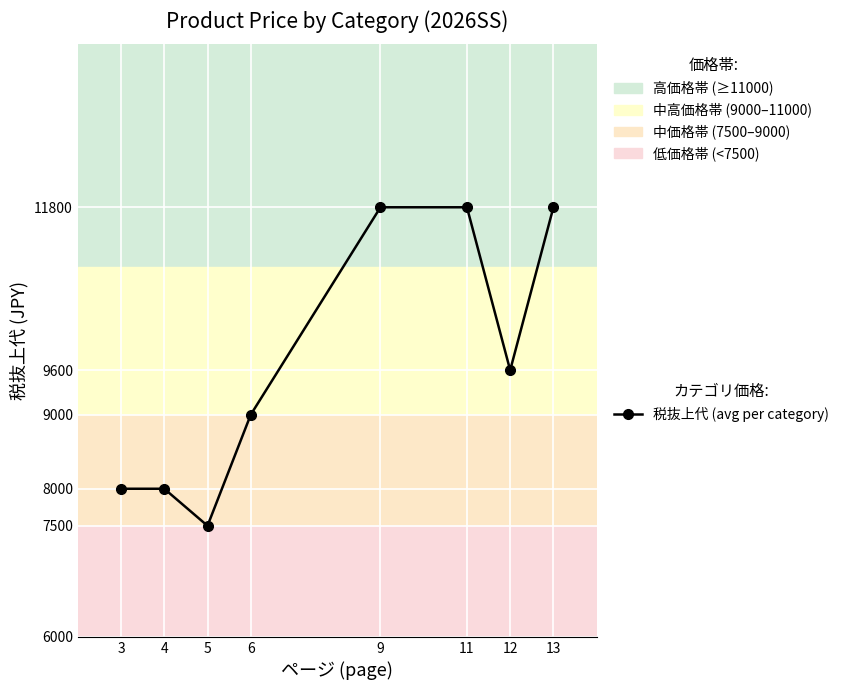

What value does the data have at 12, to the nearest 10?

9600